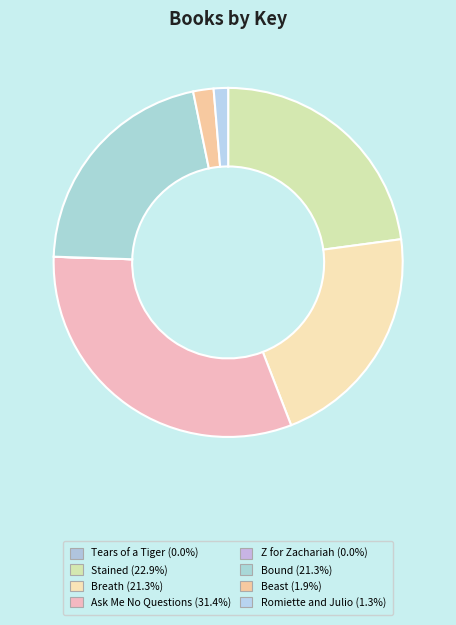

To the nearest percent, what is the combined percentage of Romiette and Julio and Ask Me No Questions?

33%